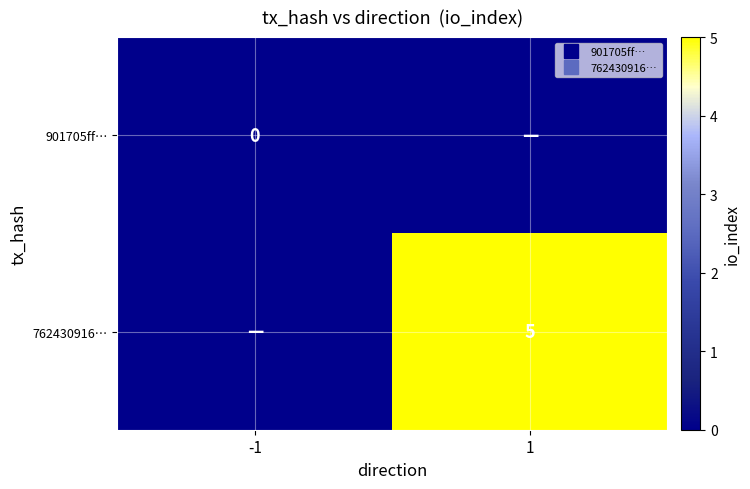

Rank the series by their average value, from lowest to highest.

901705ff…, 762430916…